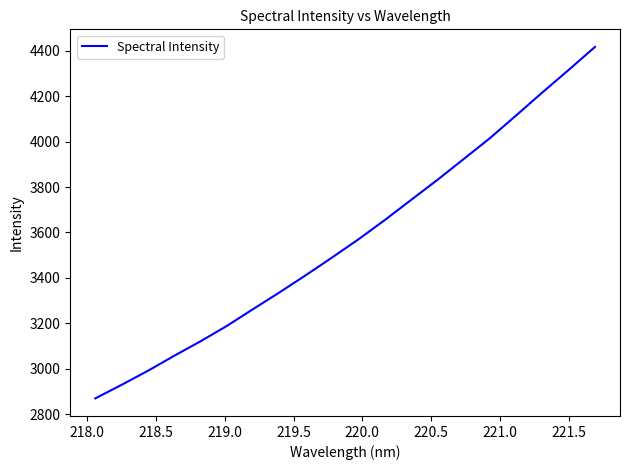

What is the greatest value displayed?

4416.8